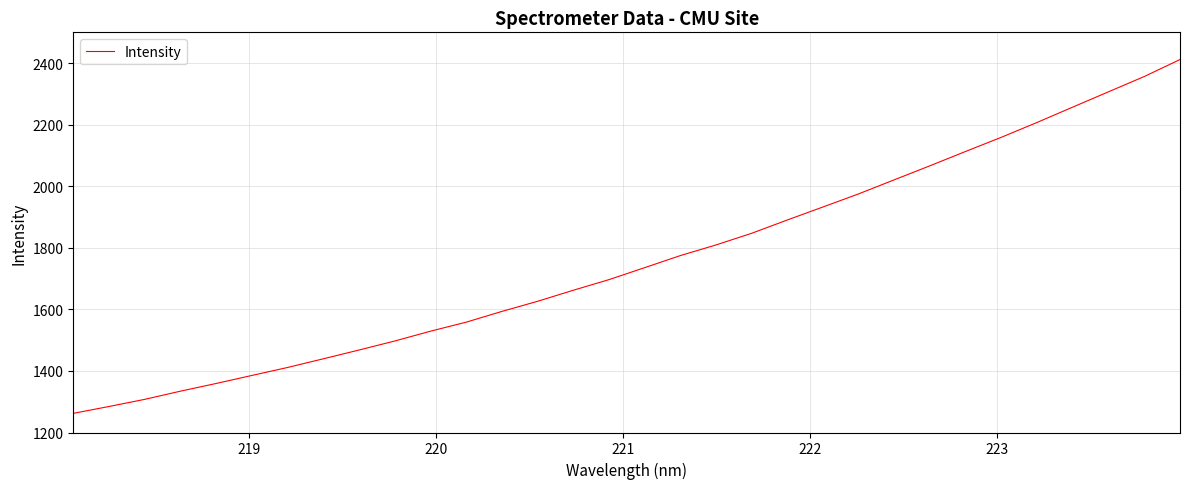

What is the minimum value shown in the chart?

1262.2